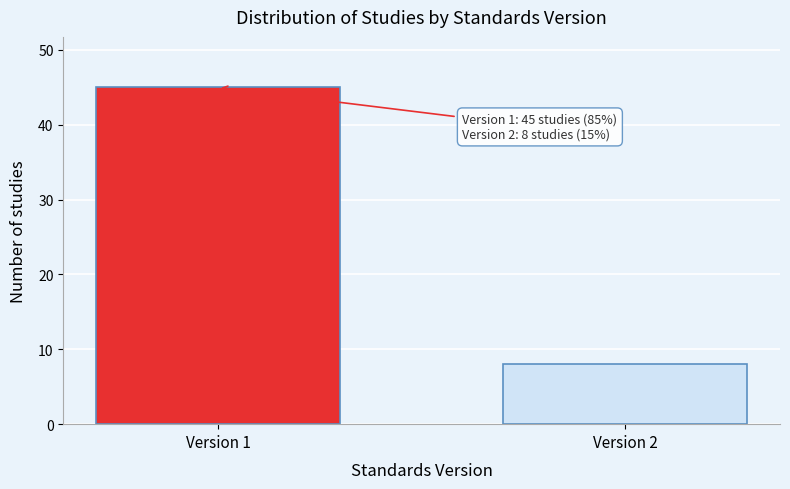

Reading right to left, extract all data points from this chart.

8	45